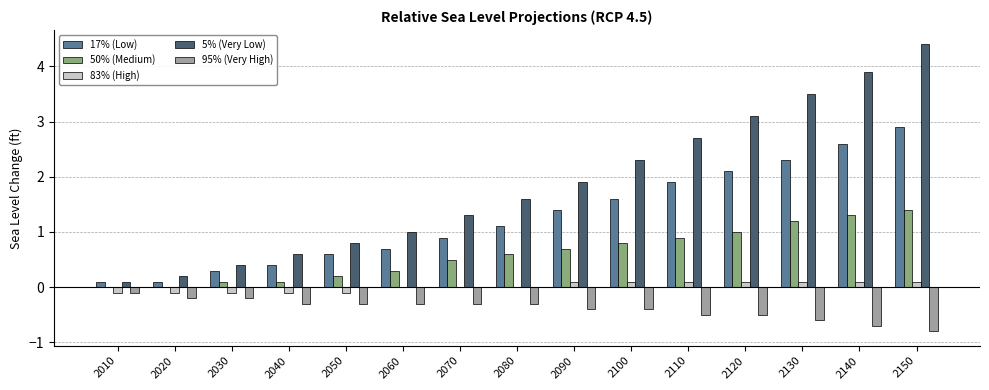

What is the total value across all series at 2140?

7.2